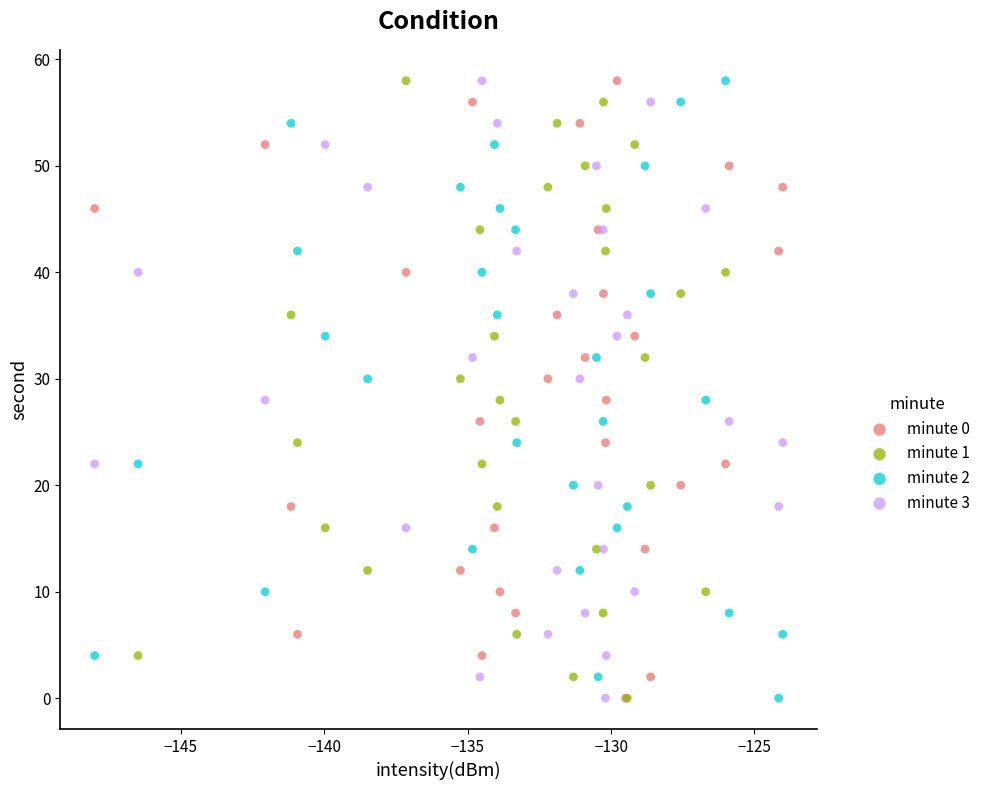

What are all the series names shown in the legend?

minute 0, minute 1, minute 2, minute 3